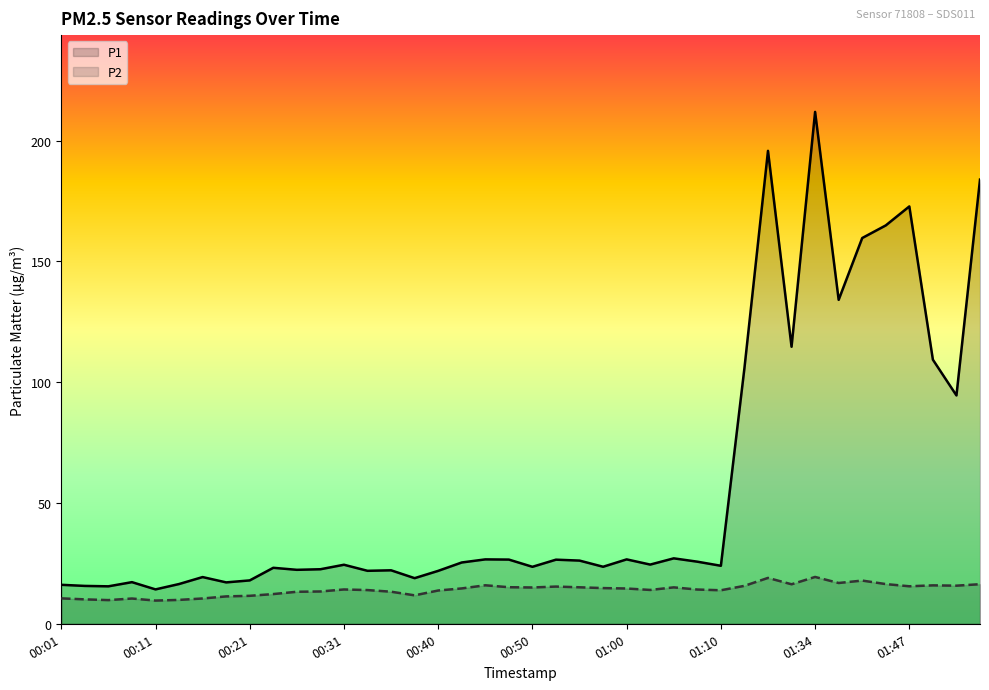

At how many categories does at least one series exceed 98?

10